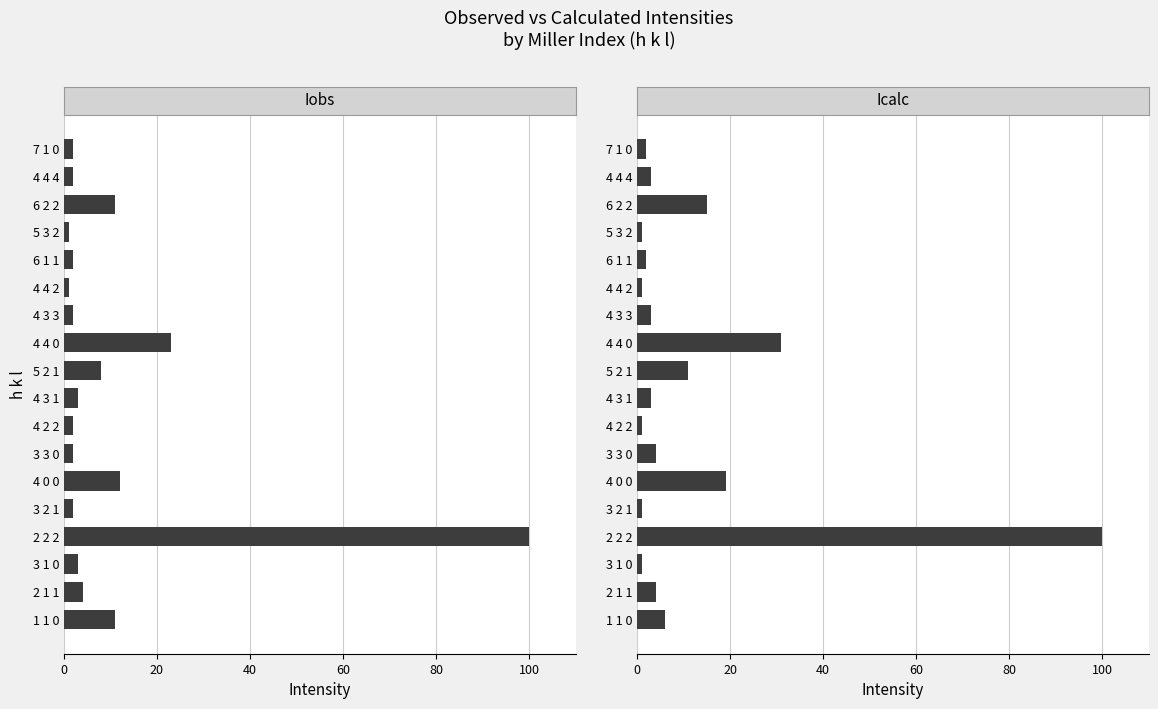

How many bars are there in total?

36